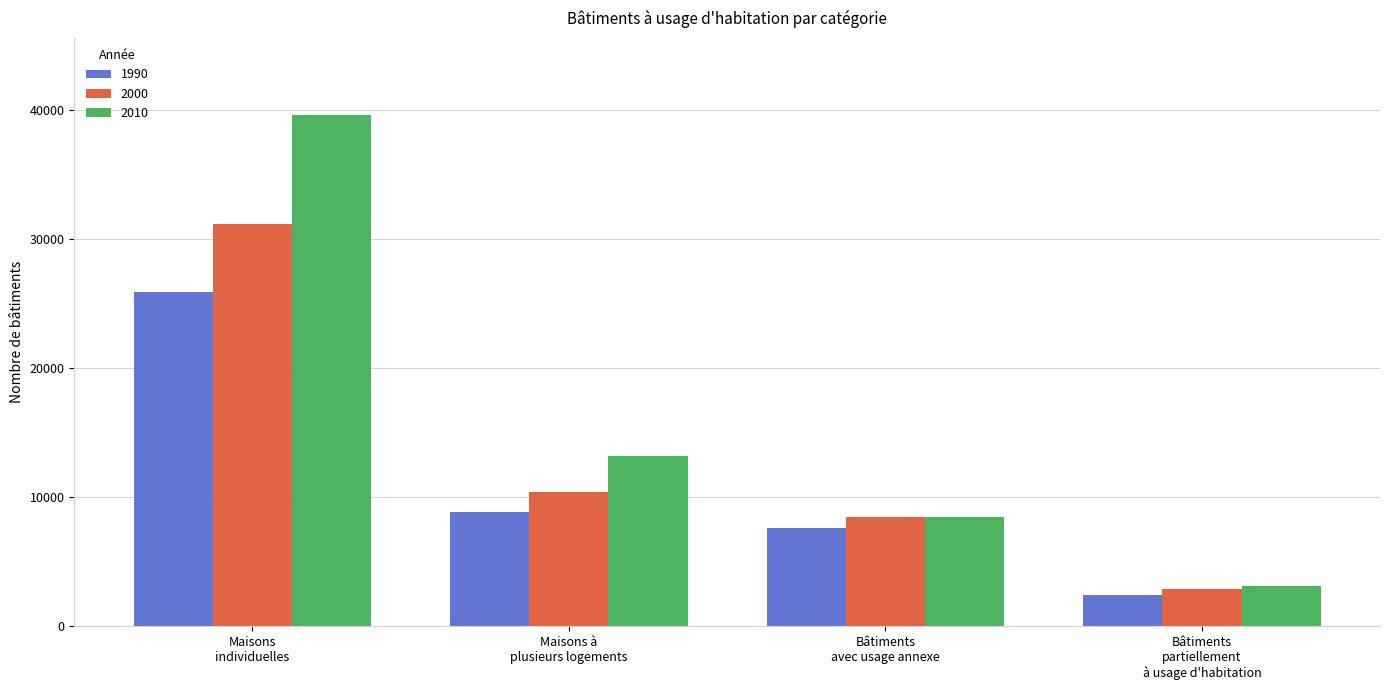

What is the minimum value shown in the chart?

2383